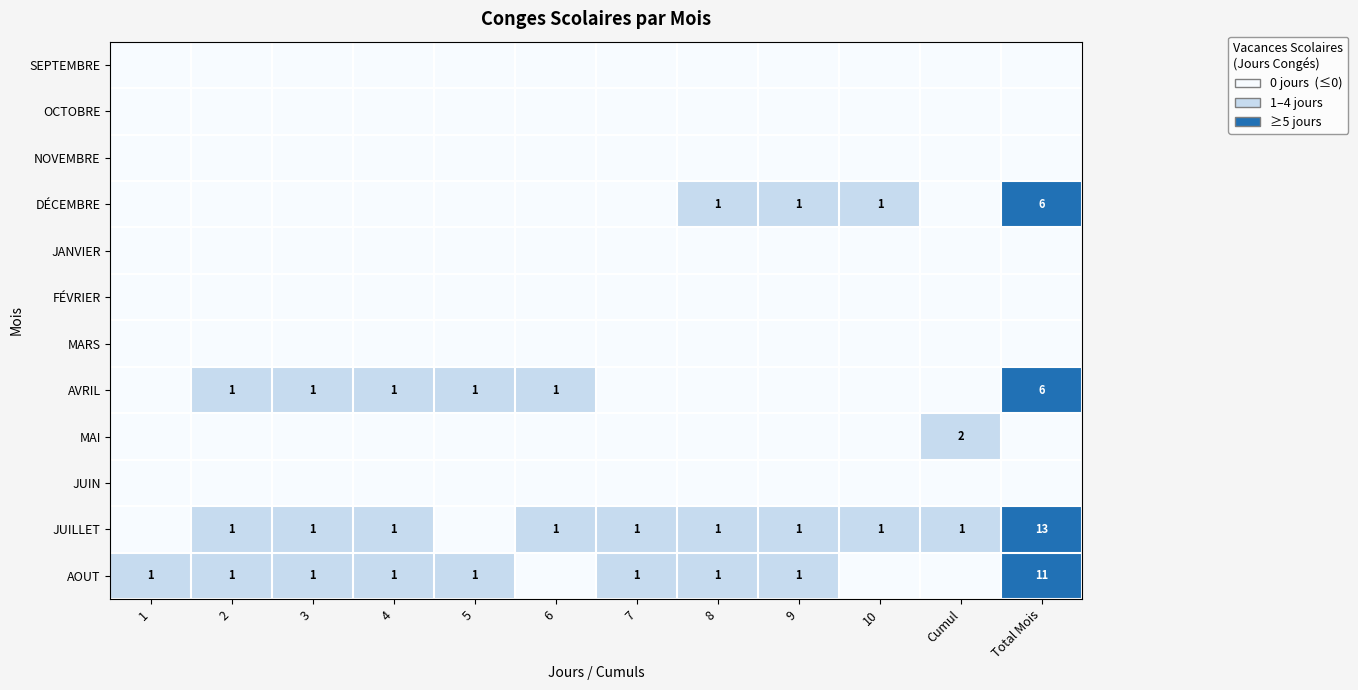

What is the spread (max minus min) of values at 6?

1